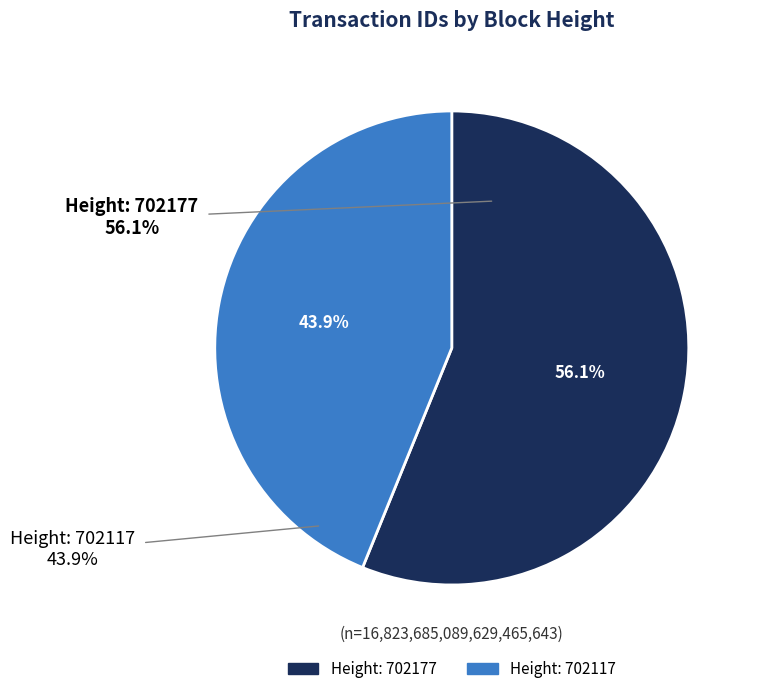

Does 702117 represent more than half of the total?

No